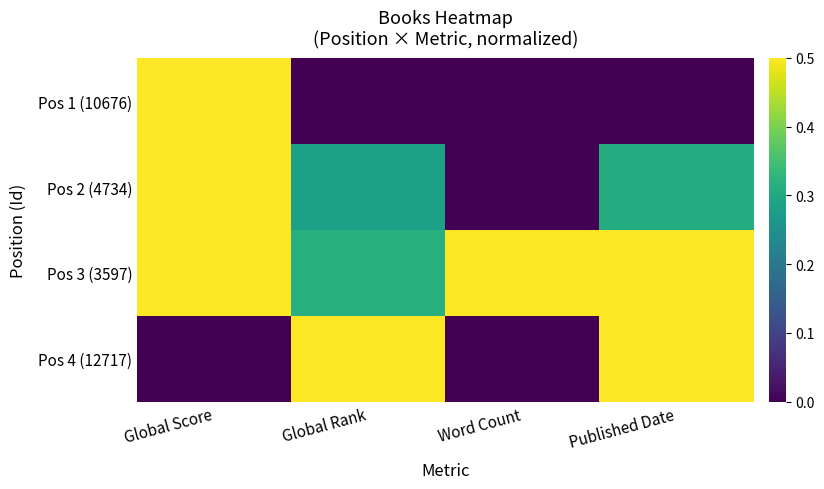

At which category does the chart reach its minimum across all series?

Global Rank